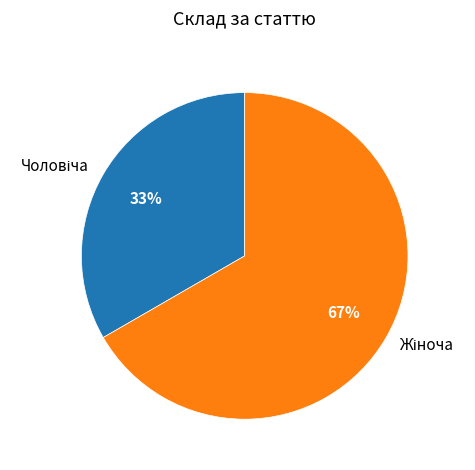

To the nearest percent, what is the average slice percentage?

50%